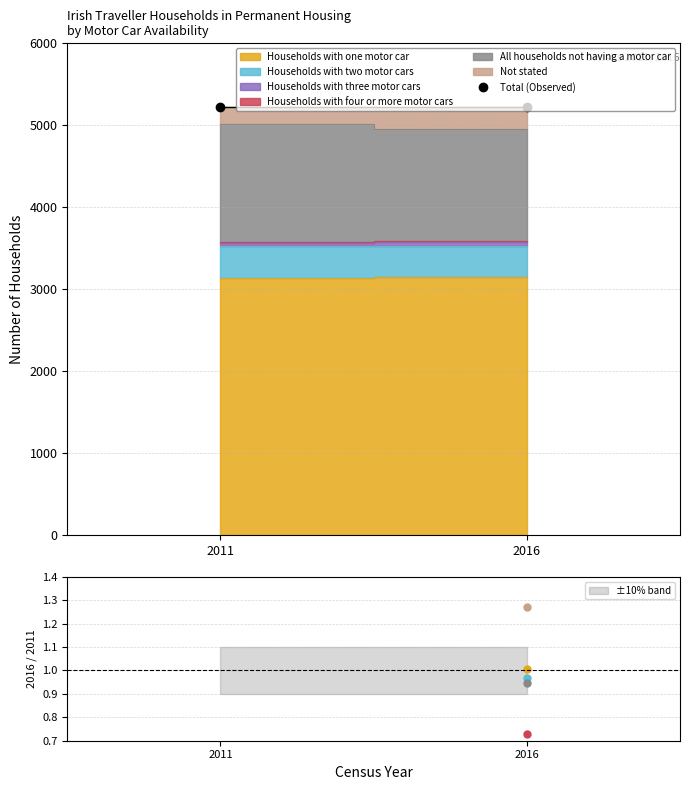

What is the change in value from 2011 to 2016?

-3